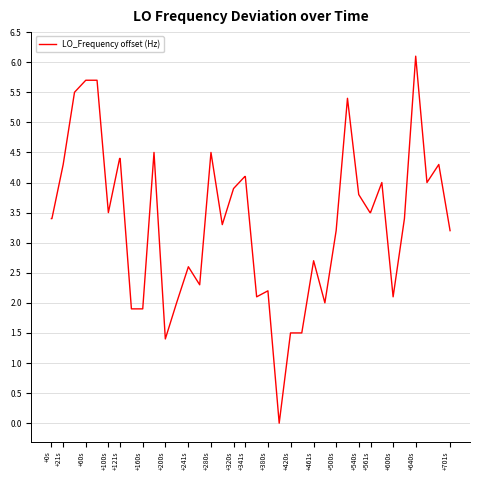

What is the maximum value shown in the chart?

6.1